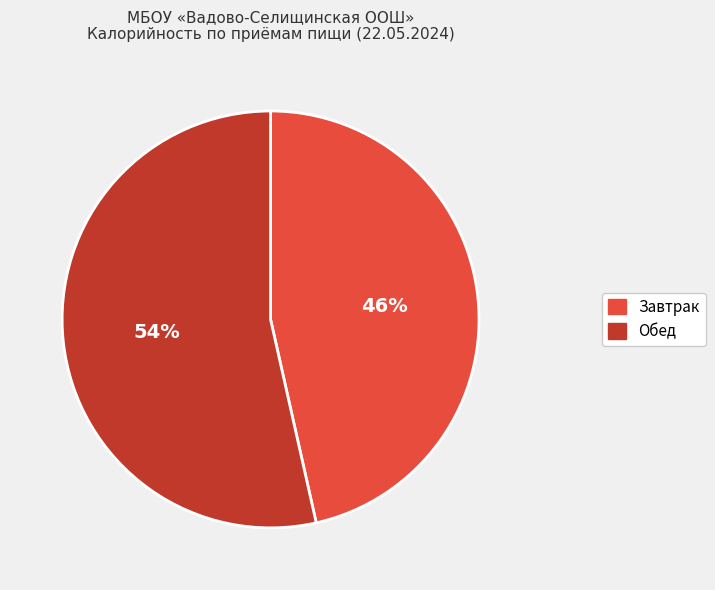

Does any single category account for the majority?

Yes